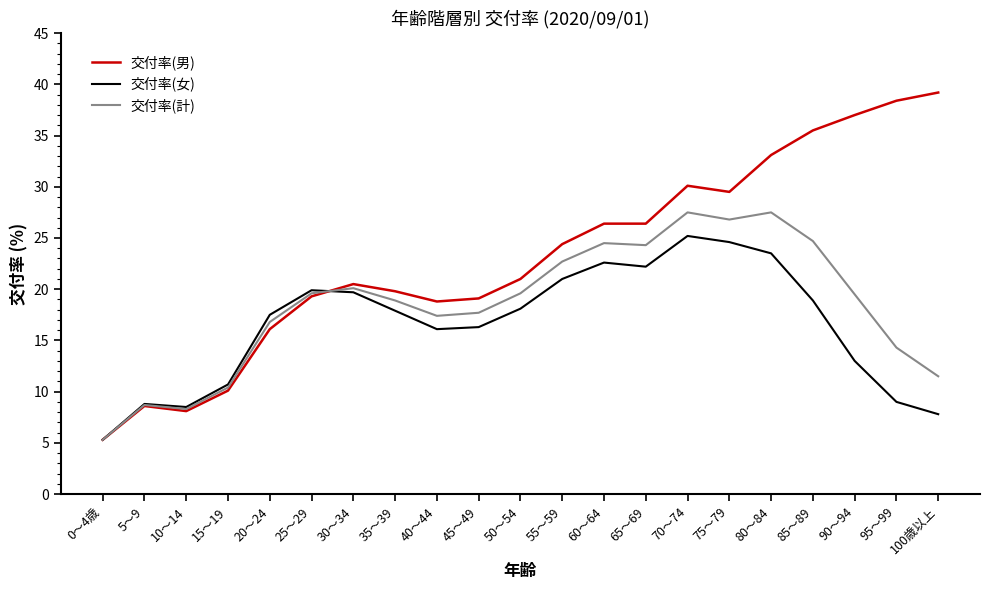

Rank the series by their average value, from lowest to highest.

交付率(女), 交付率(計), 交付率(男)